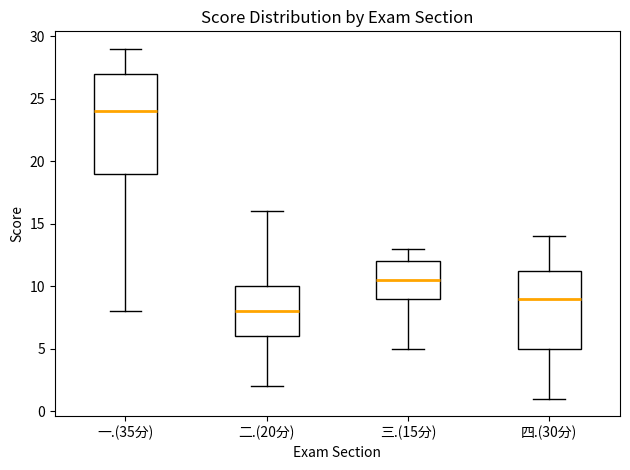

Reading left to right, transcribe this box plot: for each box, give where its median line is, the range the box spans, and where its two whiskers end, as read against the y-axis. The values are not printed on the chart, so give them approximately, as read against the axis.

一.(35分): median 24.0, box 19.0 to 27.0, whiskers 8.0 to 29.0
二.(20分): median 8.0, box 6.0 to 10.0, whiskers 2.0 to 16.0
三.(15分): median 10.5, box 9.0 to 12.0, whiskers 5.0 to 13.0
四.(30分): median 9.0, box 5.0 to 11.5, whiskers 1.0 to 14.0